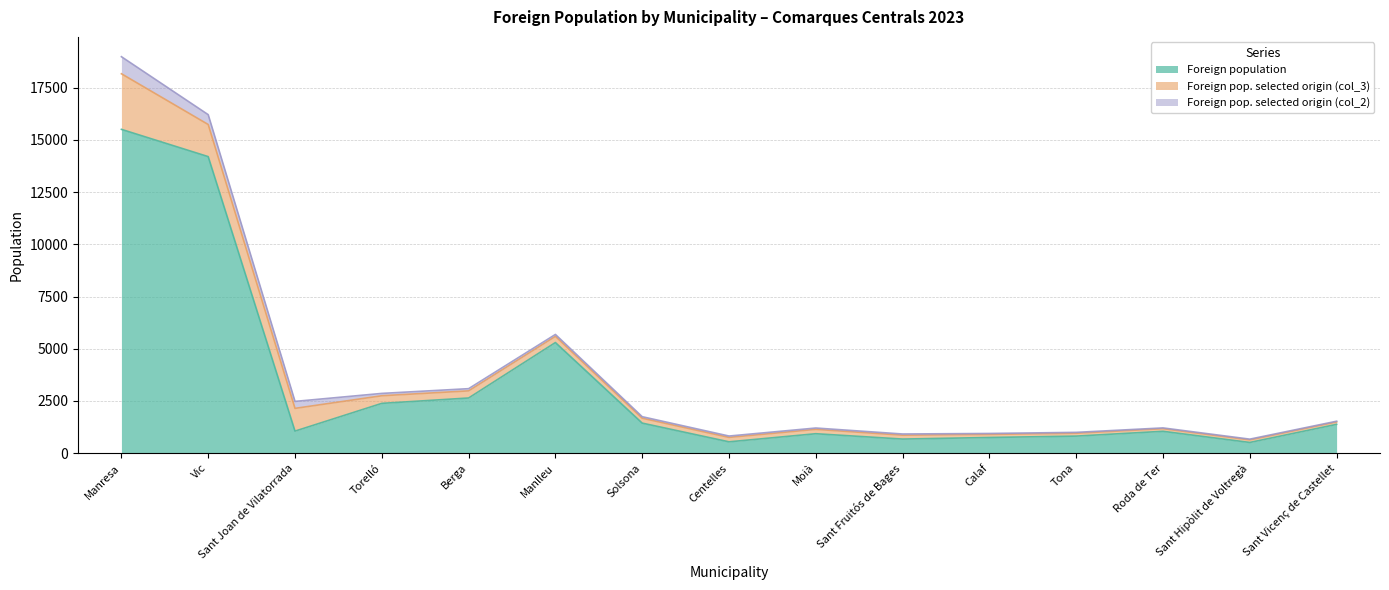

What is the label of the 5th point from the right?

Calaf